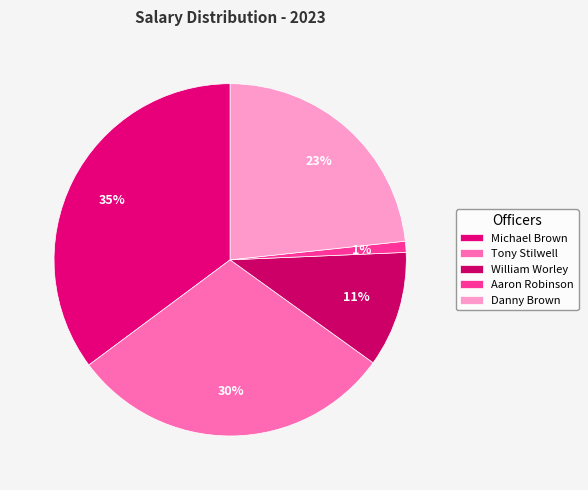

Does Tony Stilwell represent more than half of the total?

No